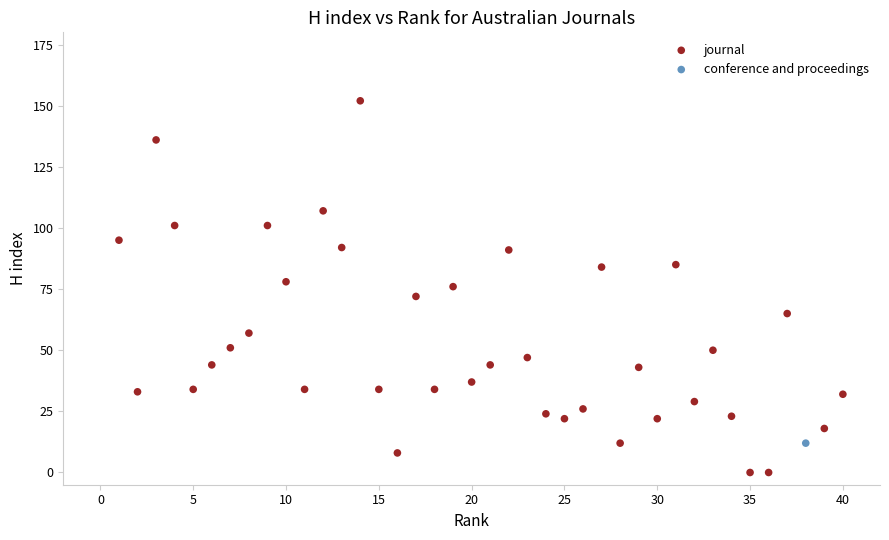

What are all the series names shown in the legend?

journal, conference and proceedings